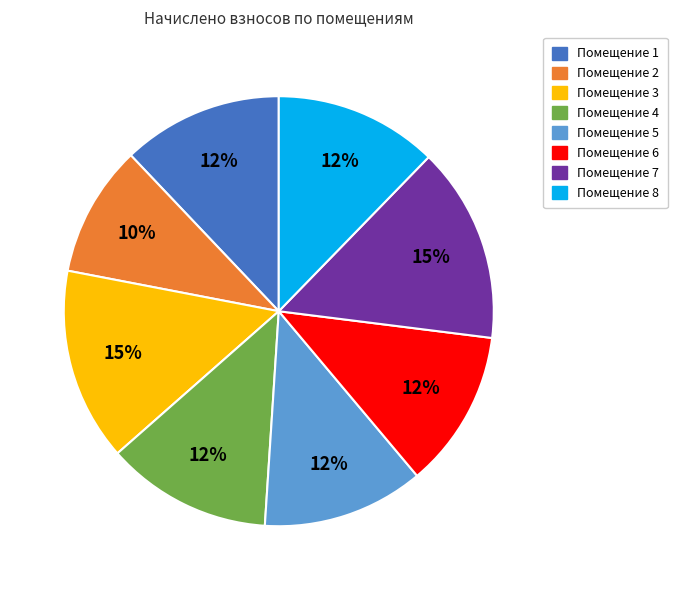

To the nearest percent, what is the average slice percentage?

12%